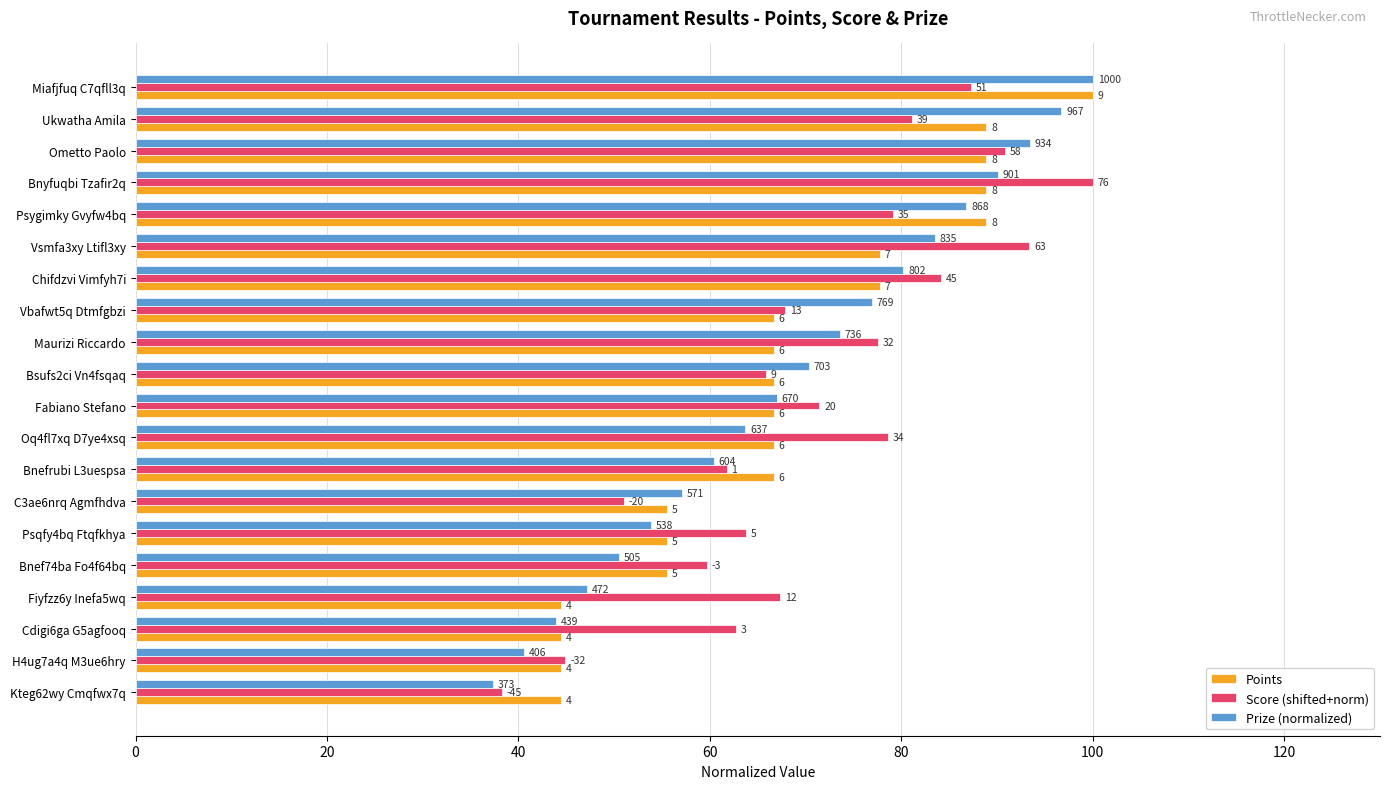

What are all the series names shown in the legend?

Points, Score (shifted+norm), Prize (normalized)